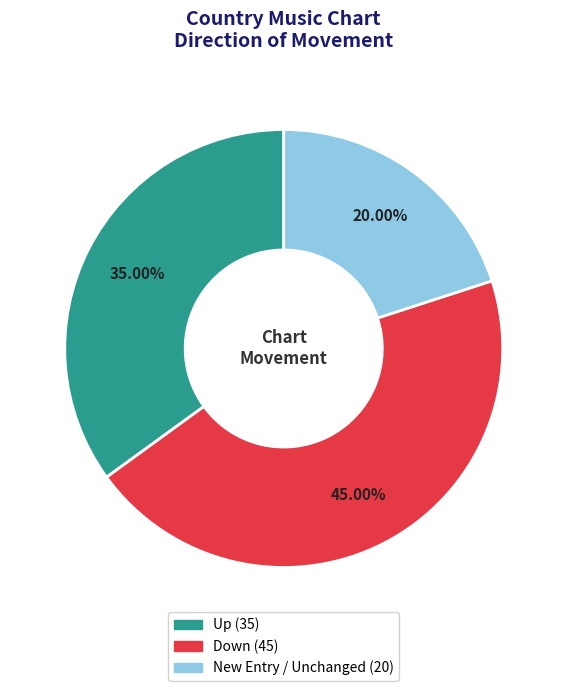

Is there a majority slice in this chart?

No